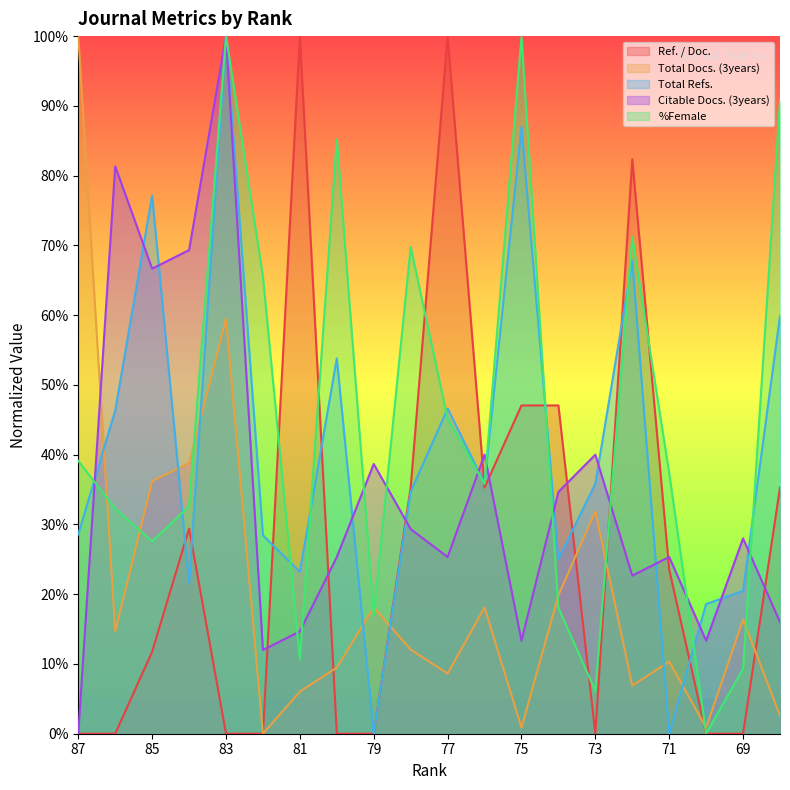

True or false: Total Refs. and Ref. / Doc. intersect in this chart.

True